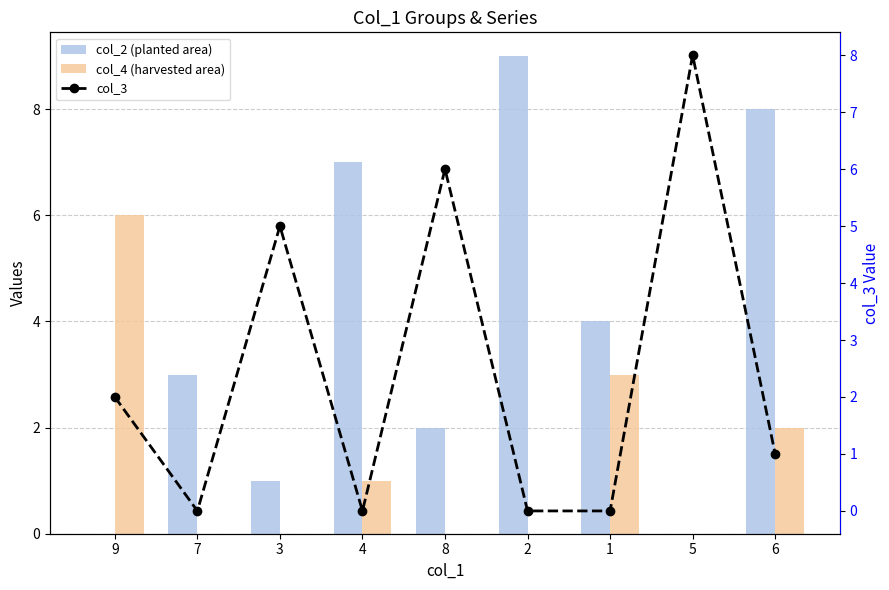

True or false: col_3 has a value of 7 at 3.

False